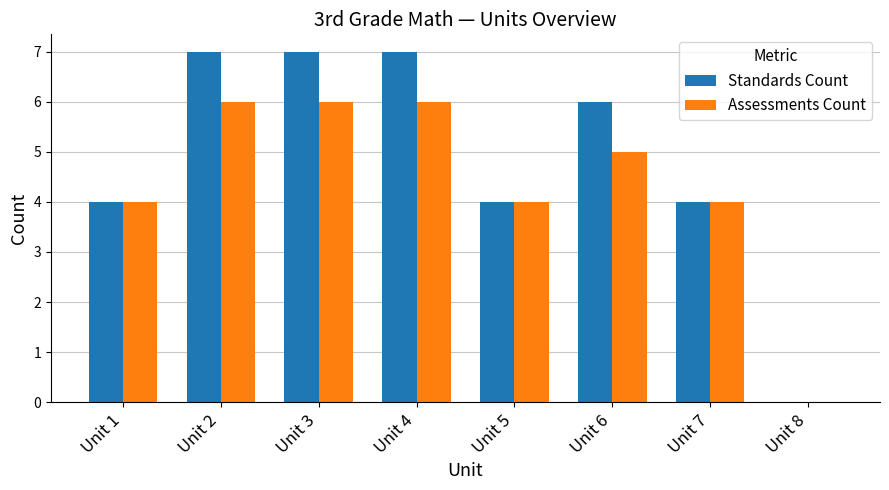

What are all the series names shown in the legend?

Standards Count, Assessments Count